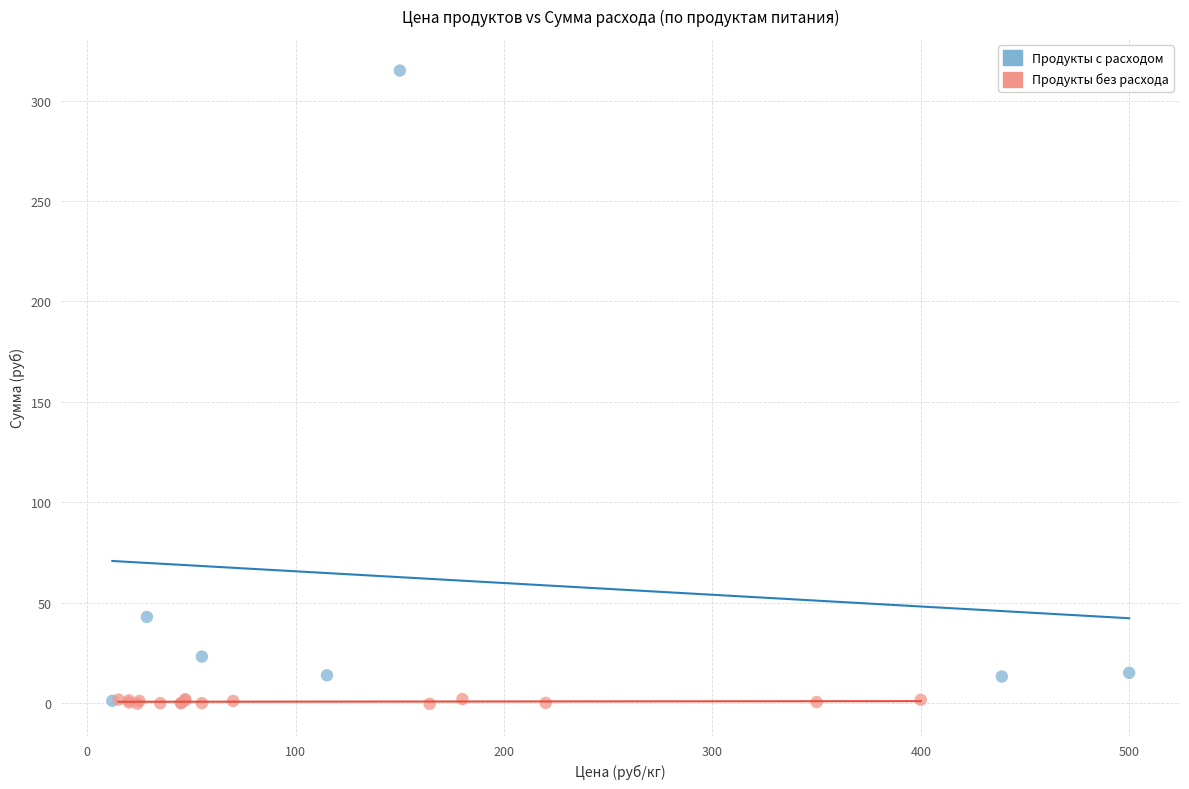

Which series has the widest spread of Y values?

Продукты с расходом